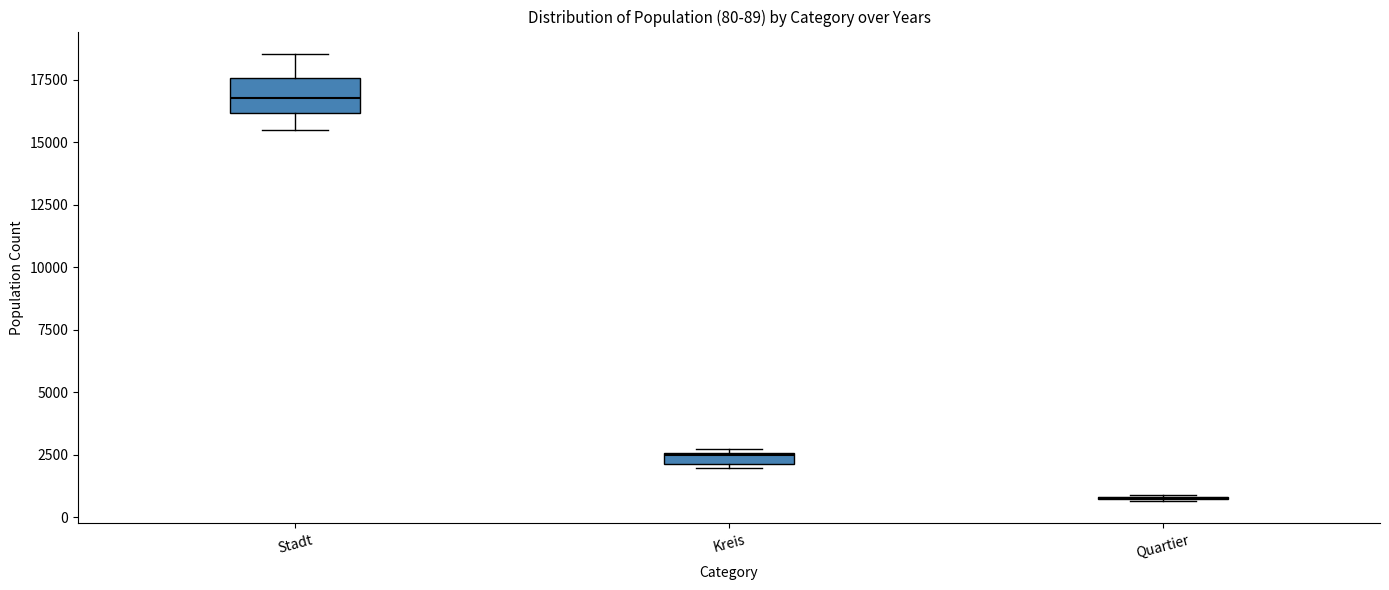

Which box is the tallest, from its lower edge to its upper edge?

Stadt